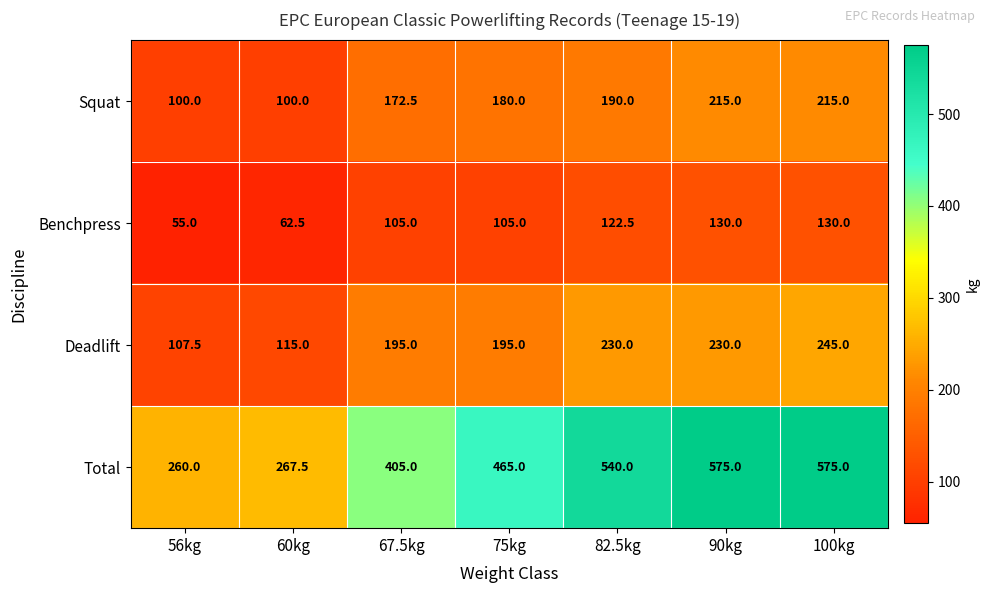

Reading left to right, transcribe all the data shown in this chart.

Squat: 56kg=100.0	60kg=100.0	67.5kg=172.5	75kg=180.0	82.5kg=190.0	90kg=215.0	100kg=215.0
Benchpress: 56kg=55.0	60kg=62.5	67.5kg=105.0	75kg=105.0	82.5kg=122.5	90kg=130.0	100kg=130.0
Deadlift: 56kg=107.5	60kg=115.0	67.5kg=195.0	75kg=195.0	82.5kg=230.0	90kg=230.0	100kg=245.0
Total: 56kg=260.0	60kg=267.5	67.5kg=405.0	75kg=465.0	82.5kg=540.0	90kg=575.0	100kg=575.0